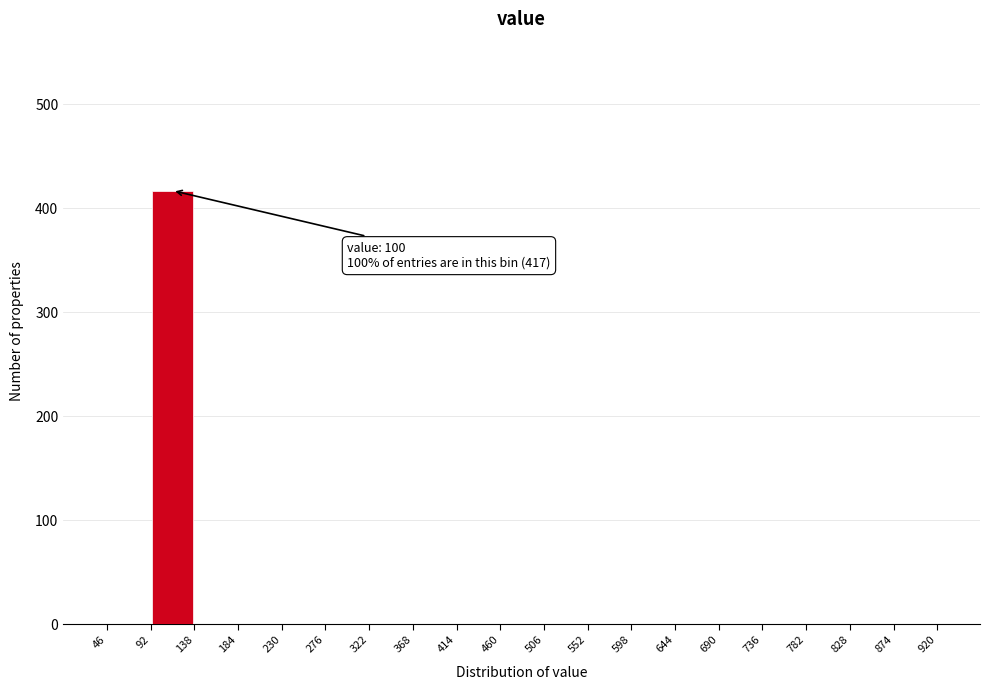

Over which range of the x-axis is the bar tallest?

92 to 138